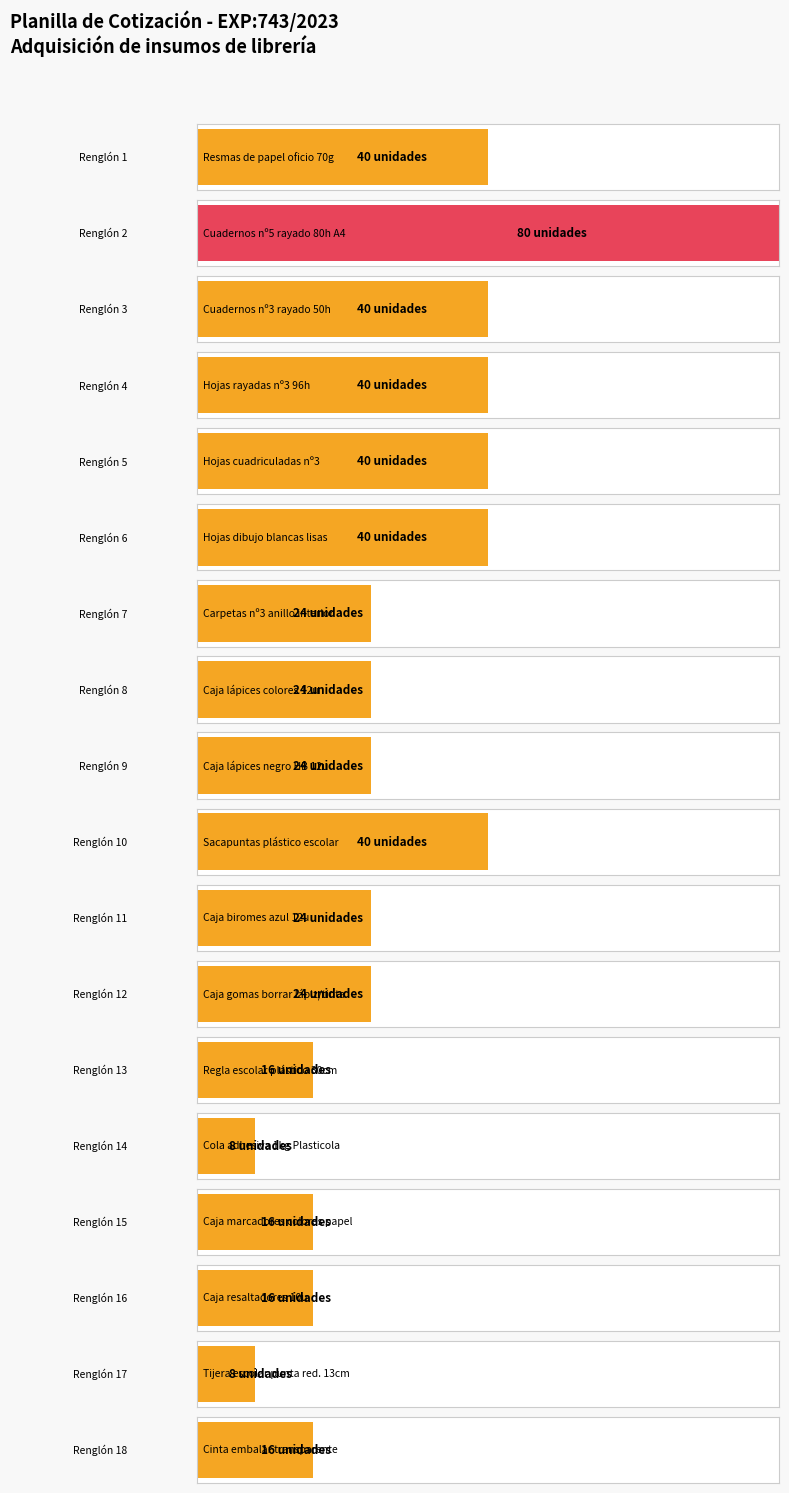

At which label is the value closest to 44?

Renglón 1